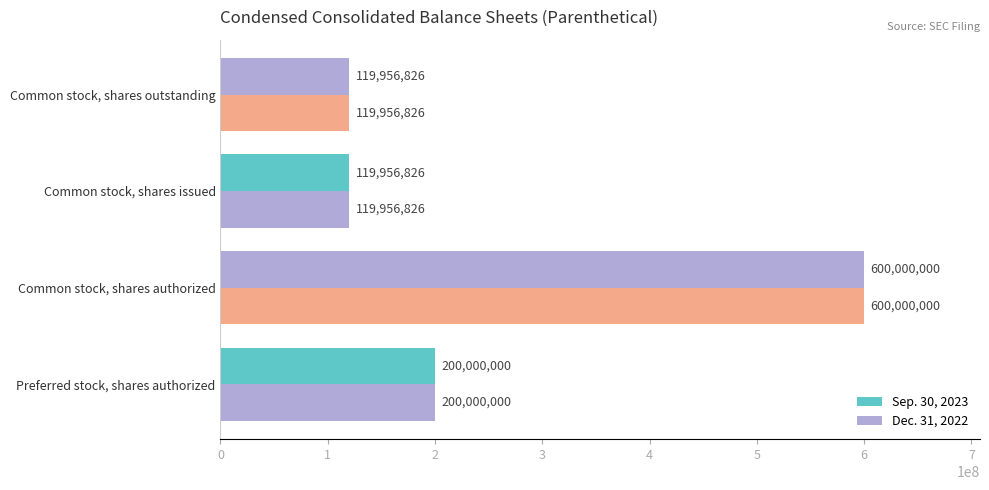

How many data points in Dec. 31, 2022 are less than 200000000?

2